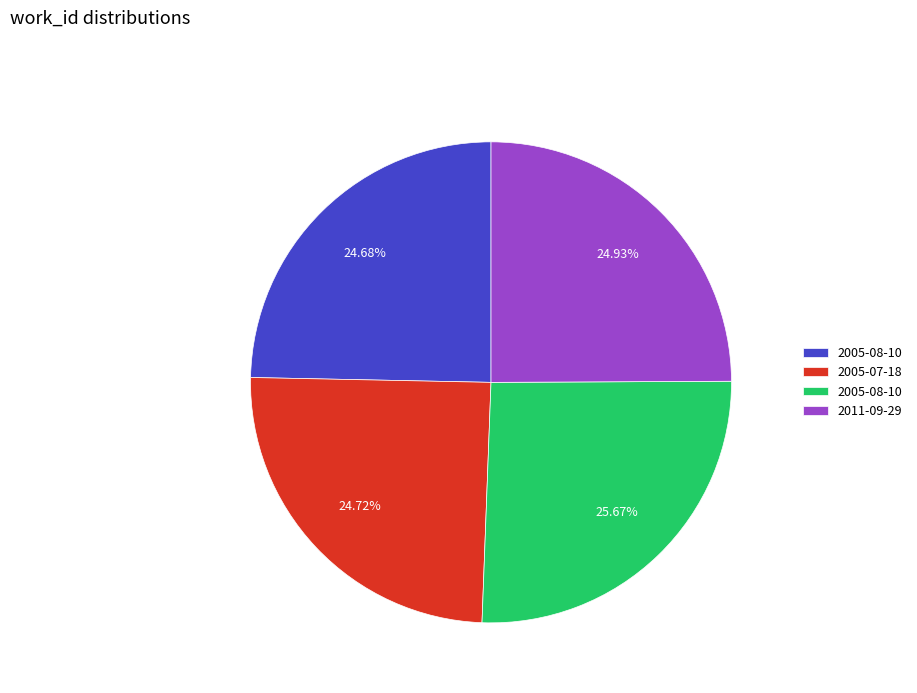

Count the number of slices in the pie.

4